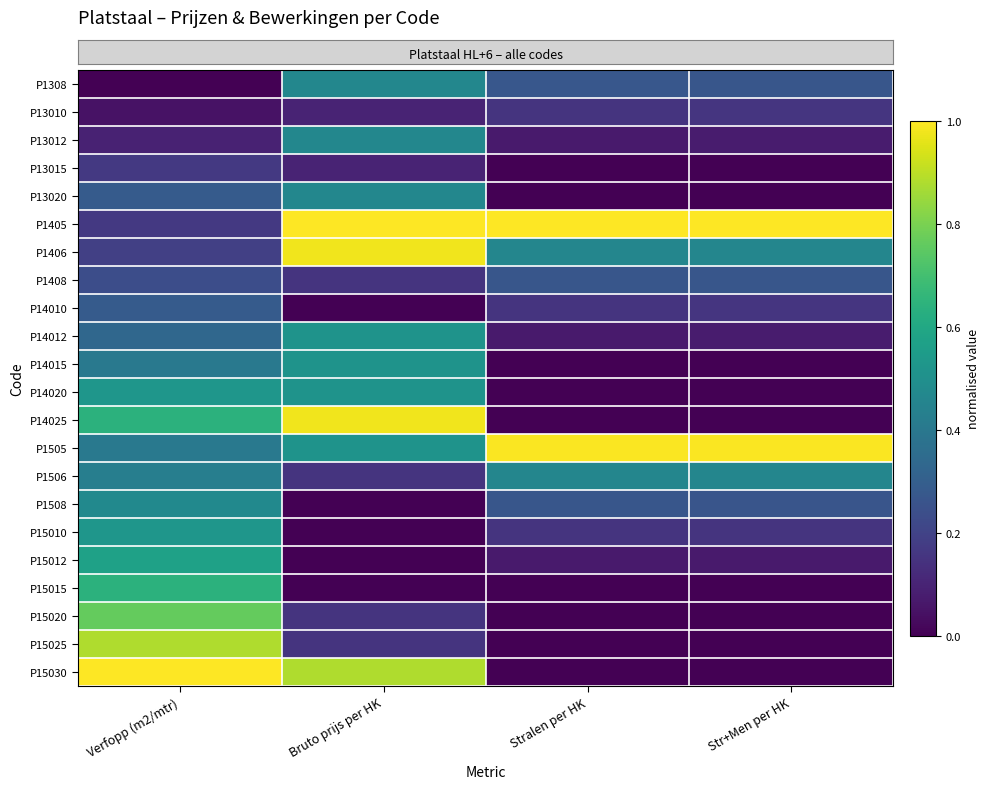

How many distinct data groups are displayed?

22